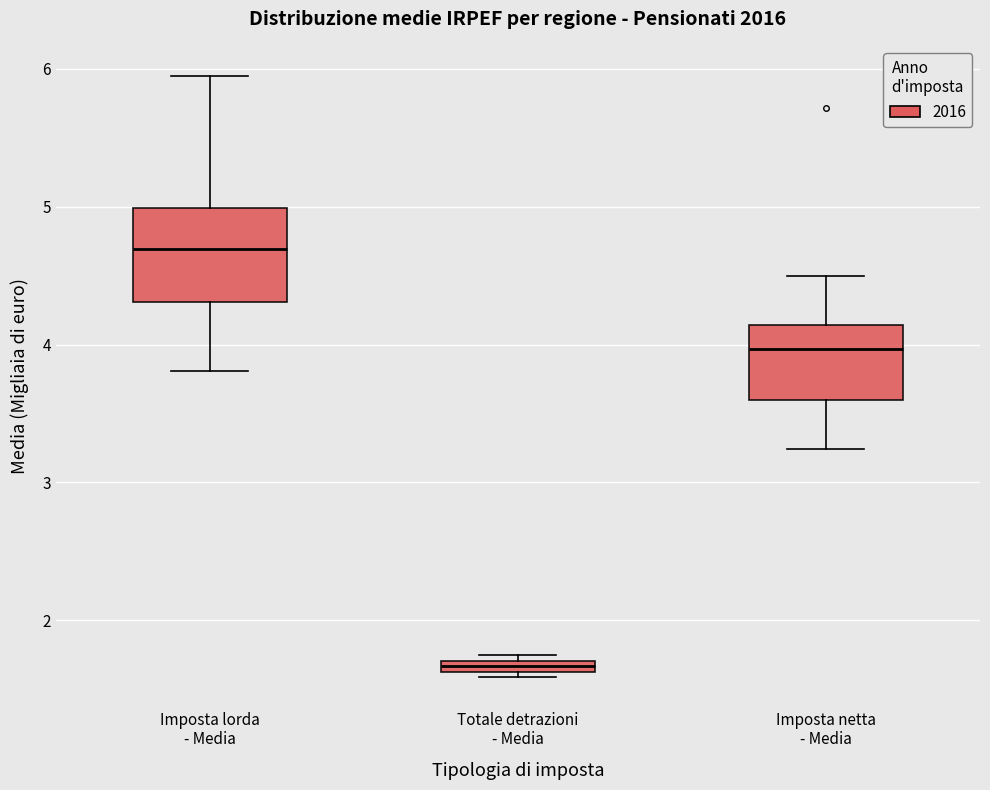

Which box has the lowest median line?

Totale detrazioni - Media